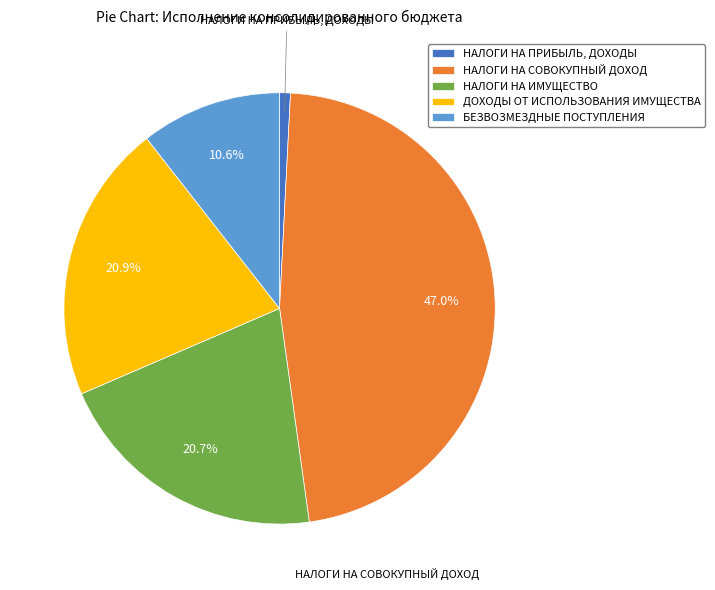

The ДОХОДЫ ОТ ИСПОЛЬЗОВАНИЯ ИМУЩЕСТВА slice represents 10% of the pie. True or false?

False